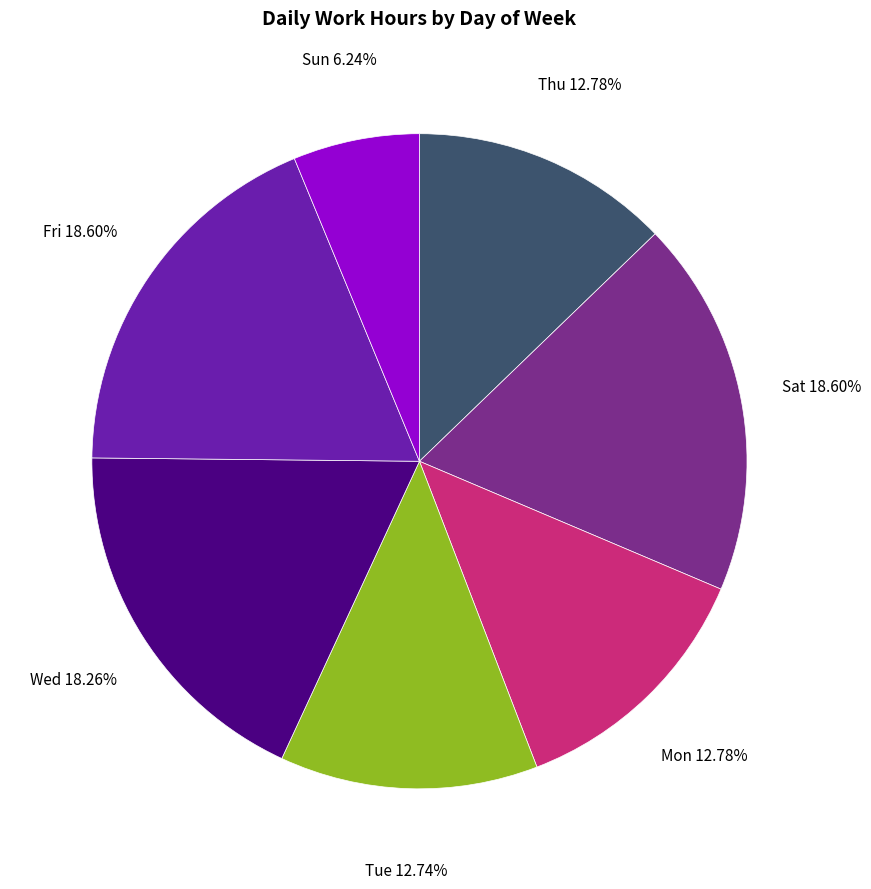

Is there any slice that represents more than half of the pie?

No